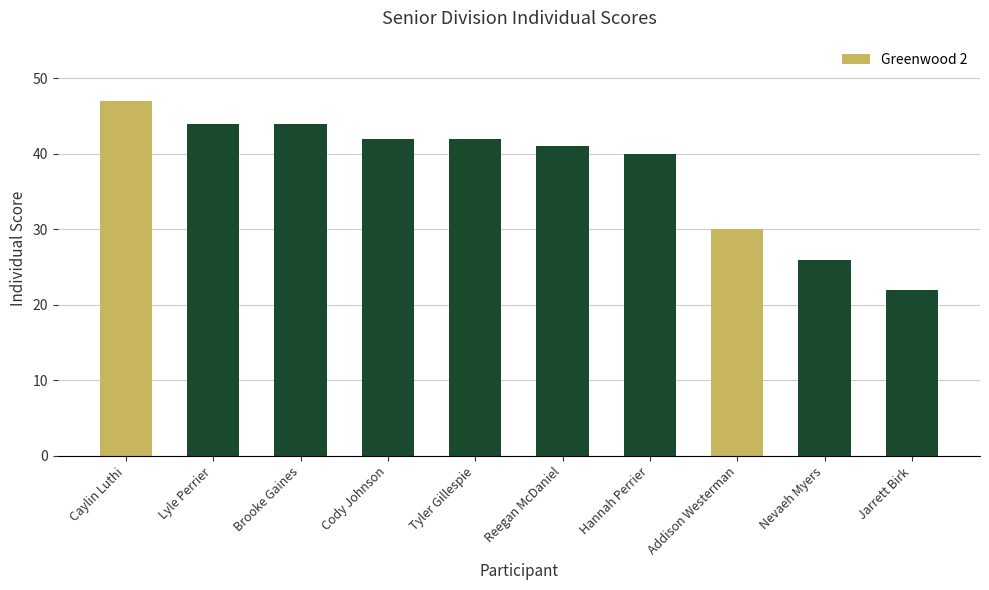

Which label corresponds to the largest value in the chart?

Caylin Luthi